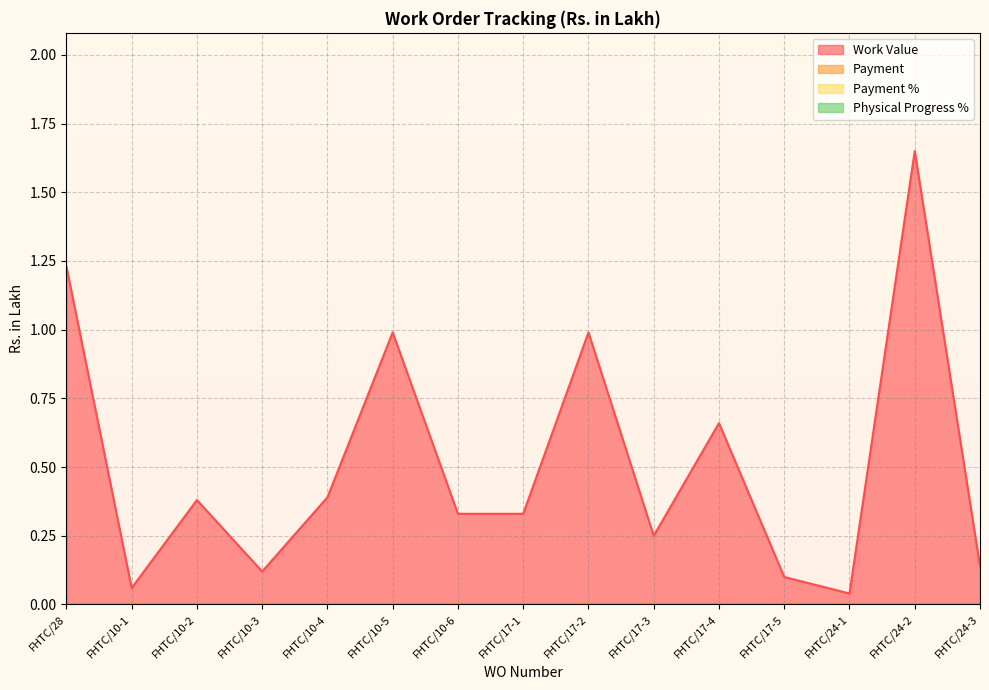

What position from the right is FHTC/24-1?

3